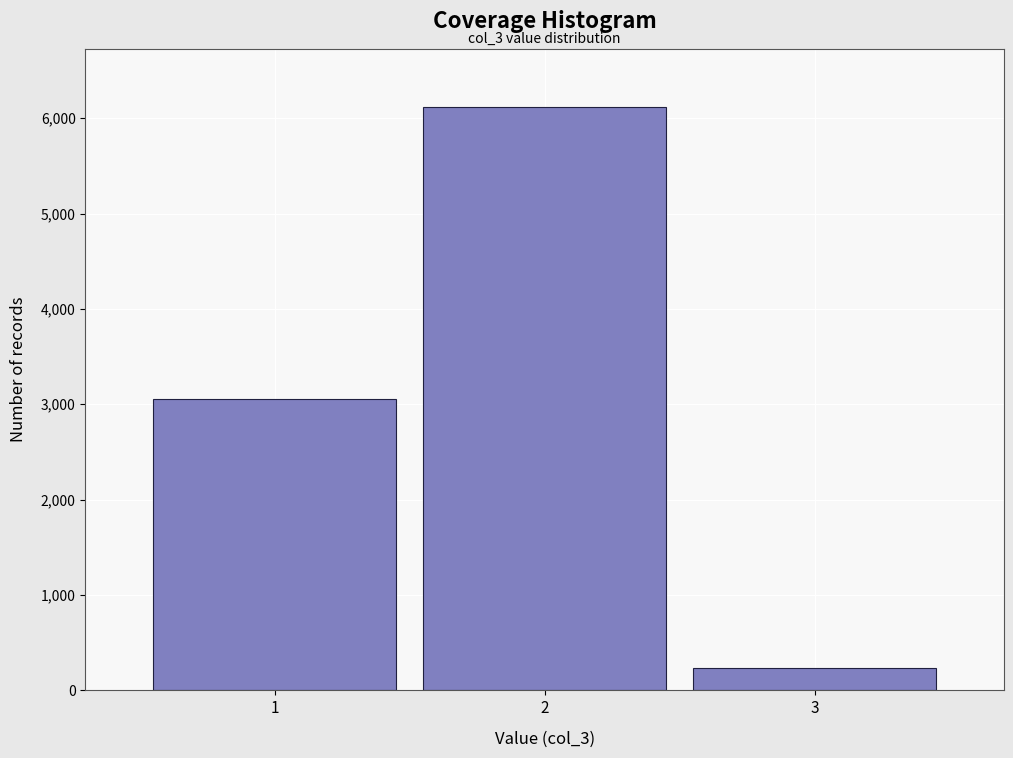

Reading left to right, extract all data points from this chart.

1=3057.6	2=6115.2	3=235.2